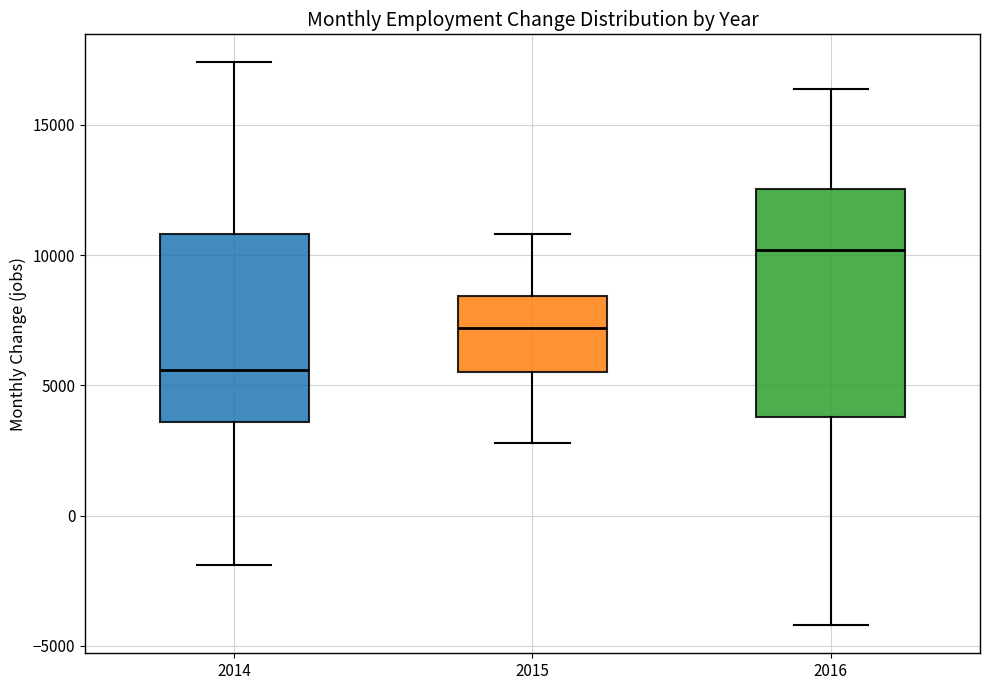

Reading left to right, read every box against the y-axis: the position of its median line, the range the box covers, and the ends of its whiskers. The values are not printed on the chart, so give them approximately, as read against the axis.

2014: median 5500, box 3500 to 11000, whiskers -2000 to 17500
2015: median 7000, box 5500 to 8500, whiskers 3000 to 11000
2016: median 10000, box 4000 to 12500, whiskers -4000 to 16500